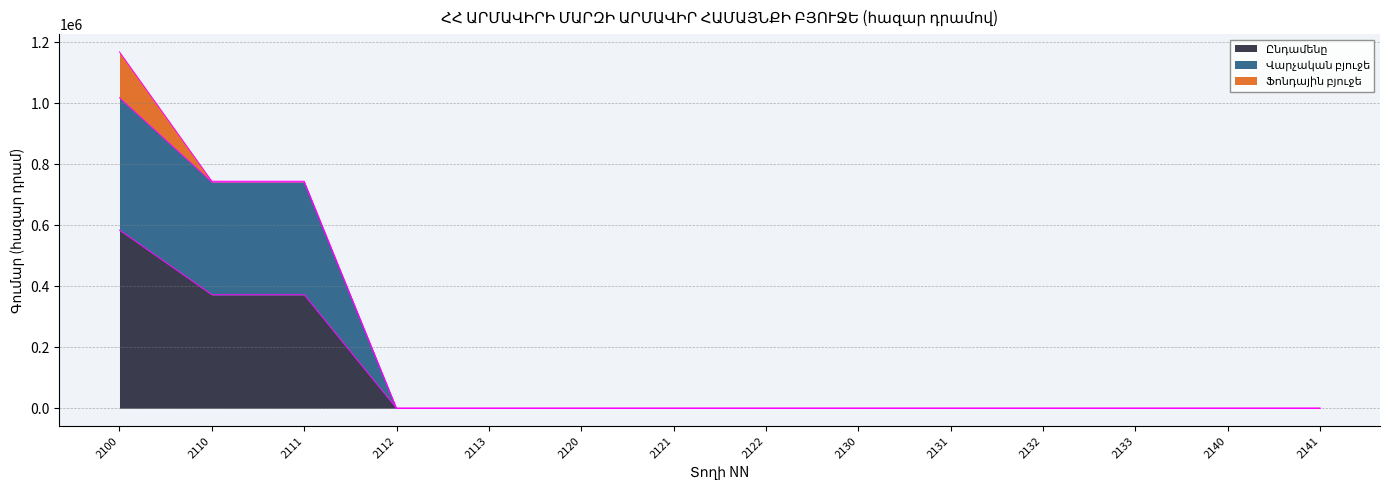

Is it true that Ընդամենը equals 0.0 at 2133?

True